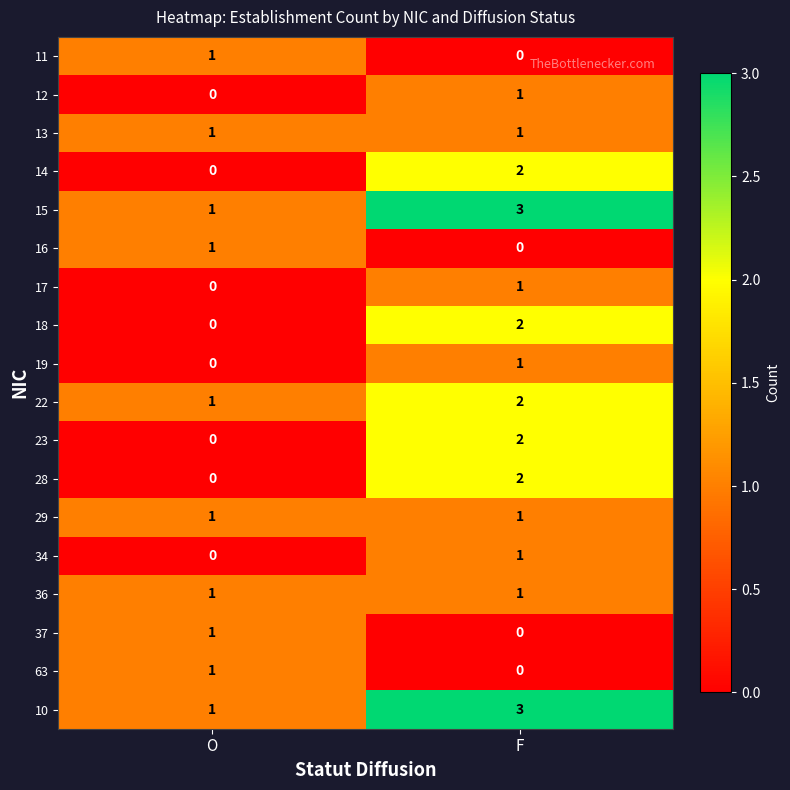

Where is 12 nearest to the value 0?

O